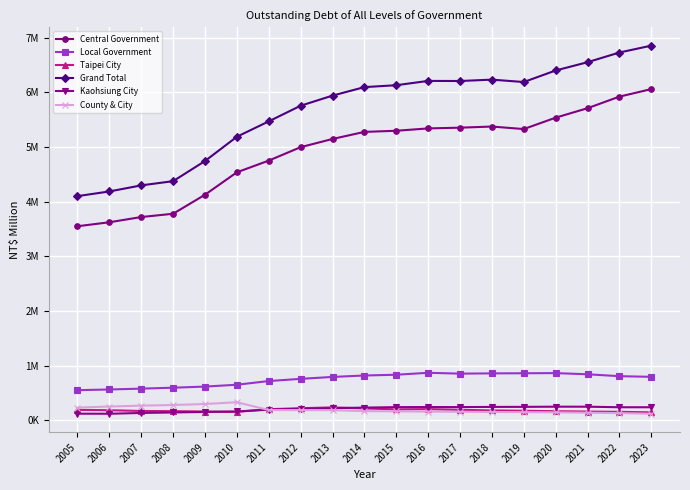

Which series has the largest total across all categories?

Grand Total